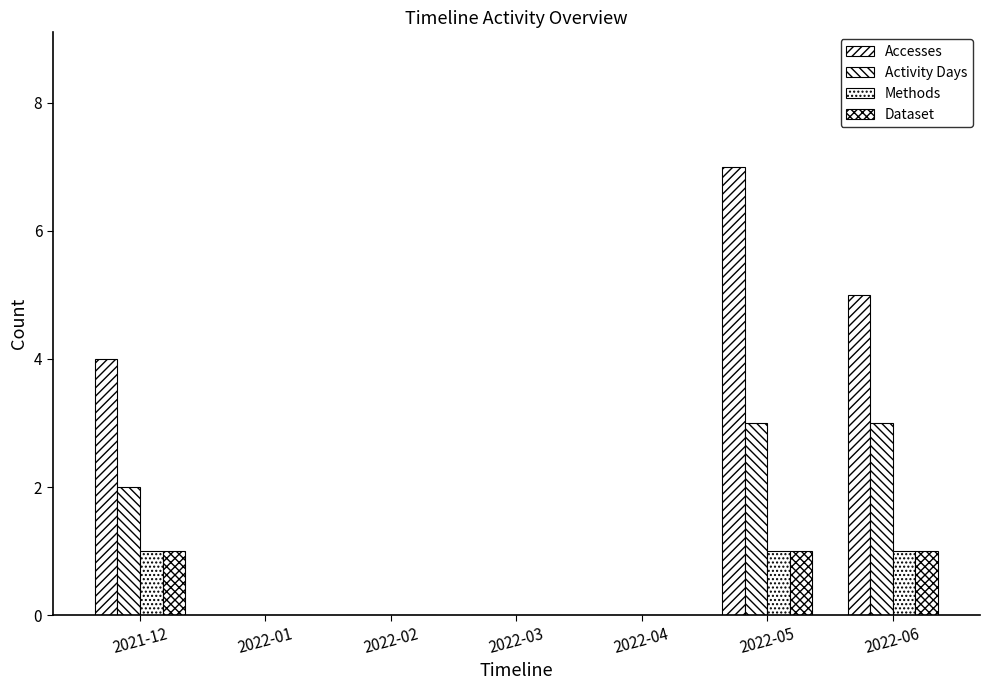

Are the bars horizontal?

No